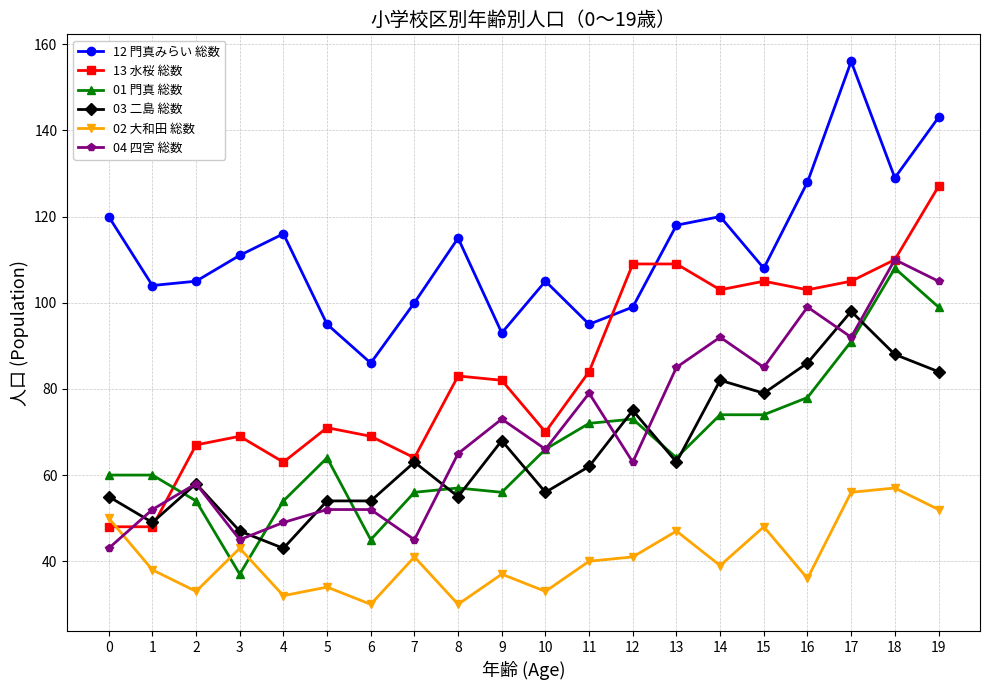

Is the value of 04 四宮 総数 at 8 greater than the value of 03 二島 総数 at 13?

Yes